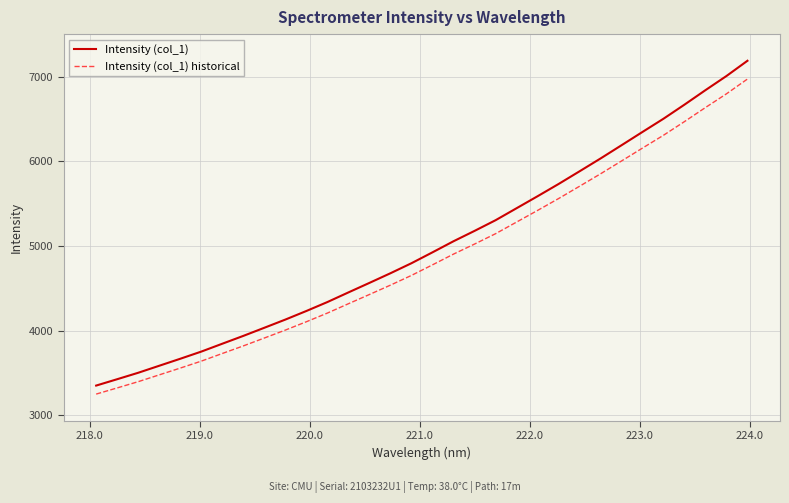

What is the difference between the maximum and second lowest values in the Intensity (col_1) historical series?

3645.7